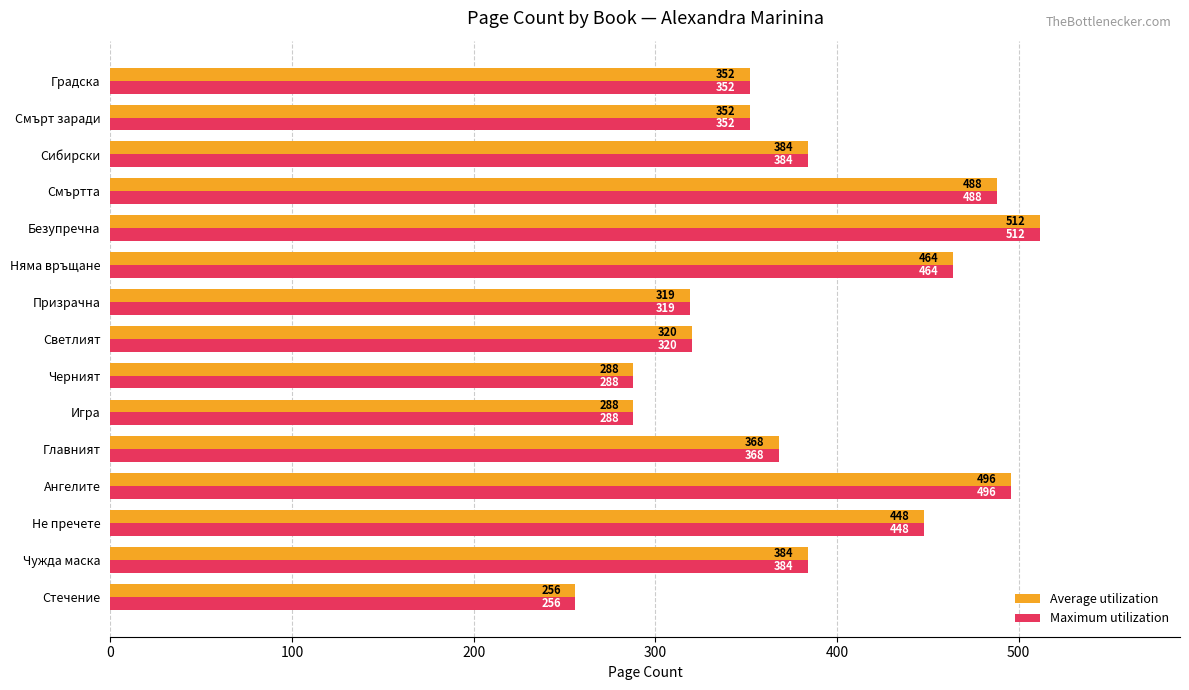

How many series are shown in this chart?

2